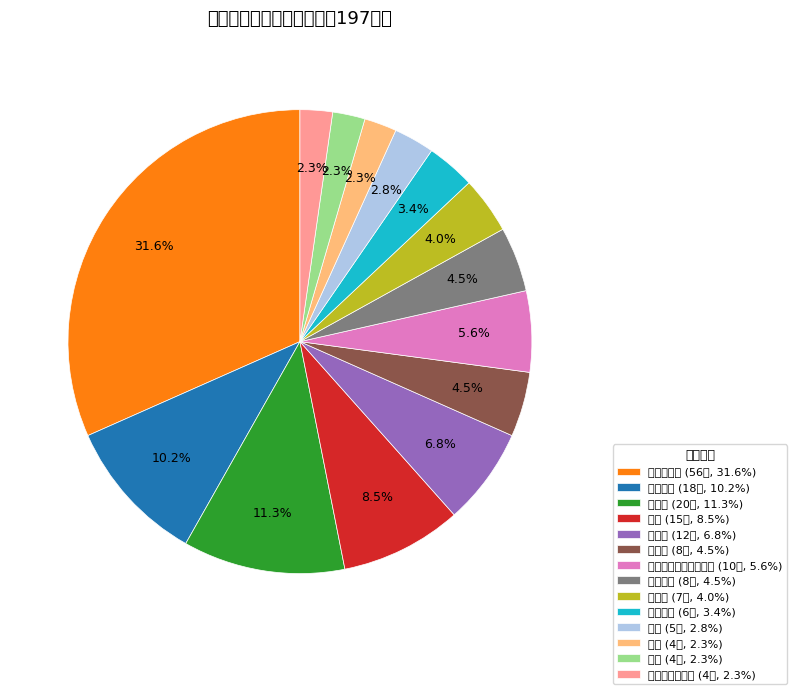

Is there a majority slice in this chart?

No